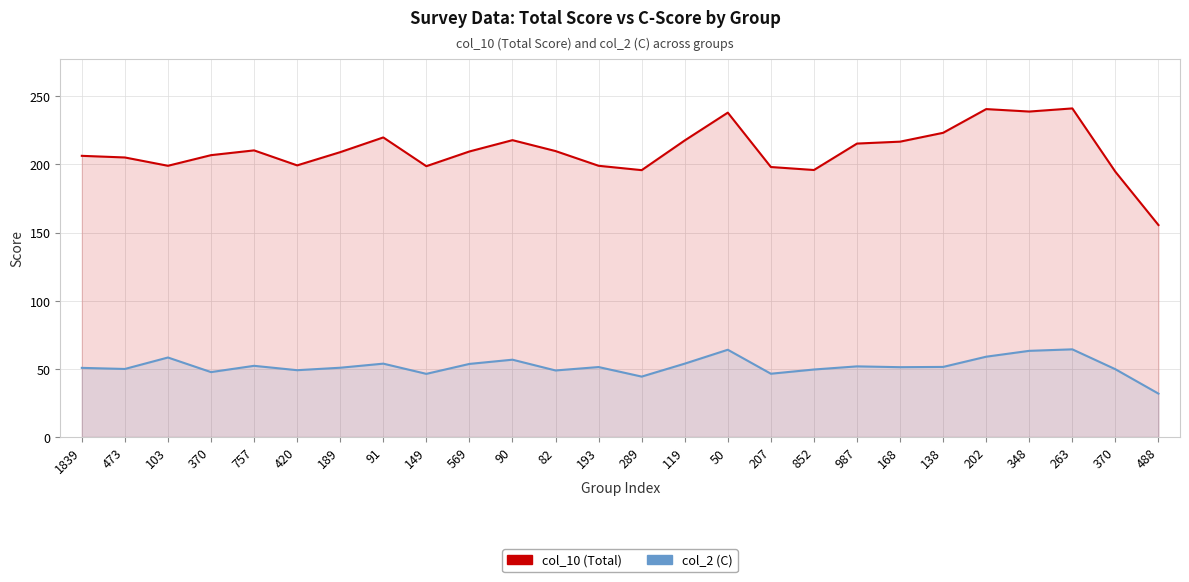

The value of col_10 (Total) at 207 is 198.1. True or false?

True